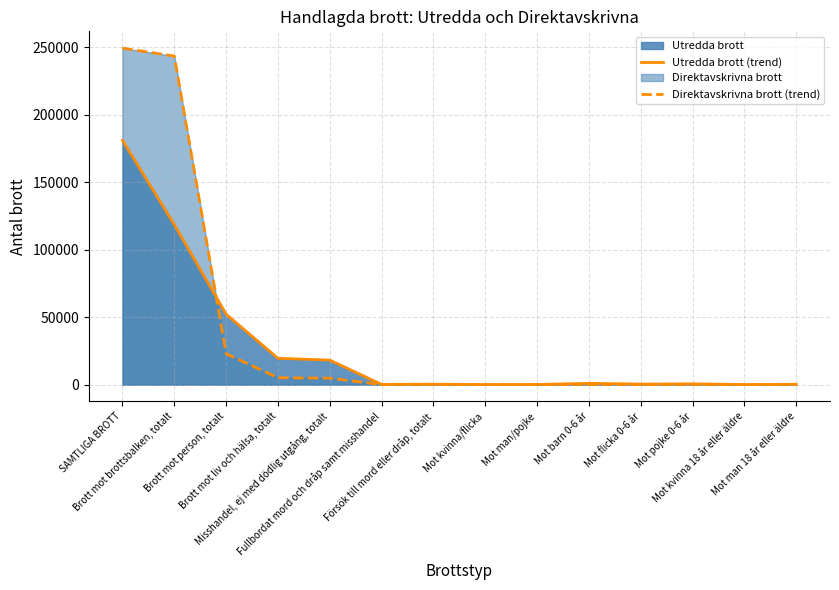

What is the difference between the Utredda brott (trend) values at Mot man 18 år eller äldre and Mot barn 0-6 år?

712